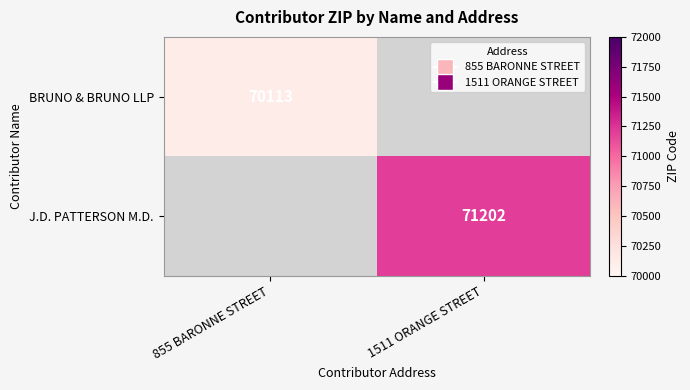

The J.D. PATTERSON M.D. series shows 106100 at 1511 ORANGE STREET. True or false?

False